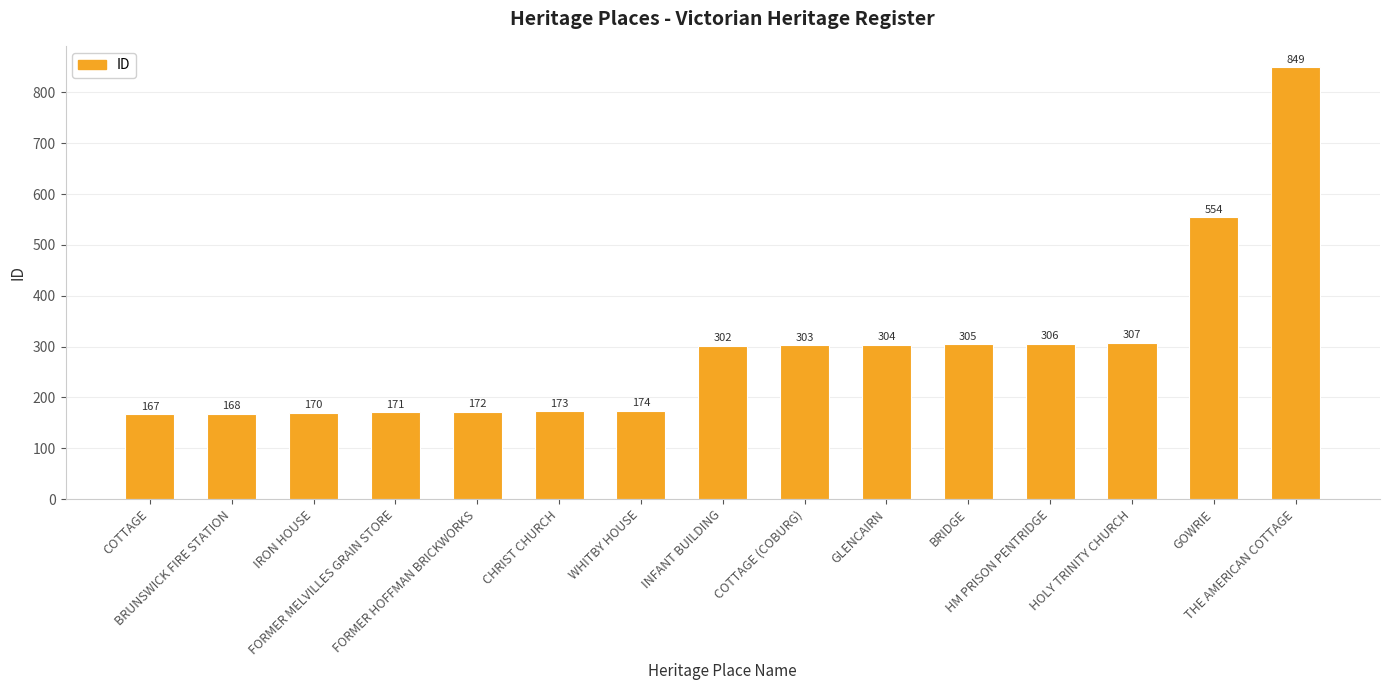

Is it true that the value at THE AMERICAN COTTAGE is 567?

False